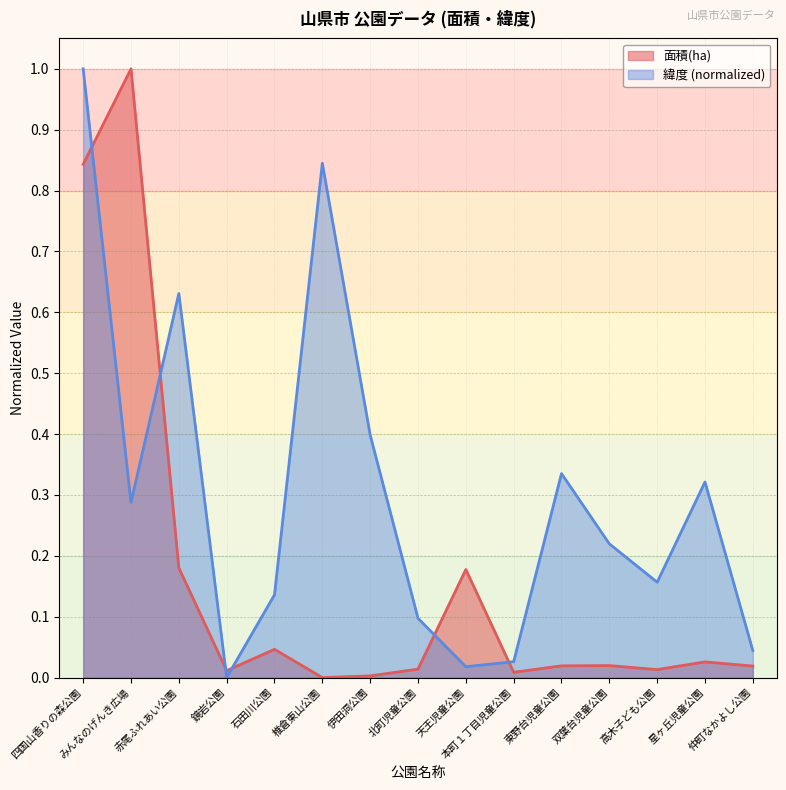

What position from the left is 仲町なかよし公園?

15